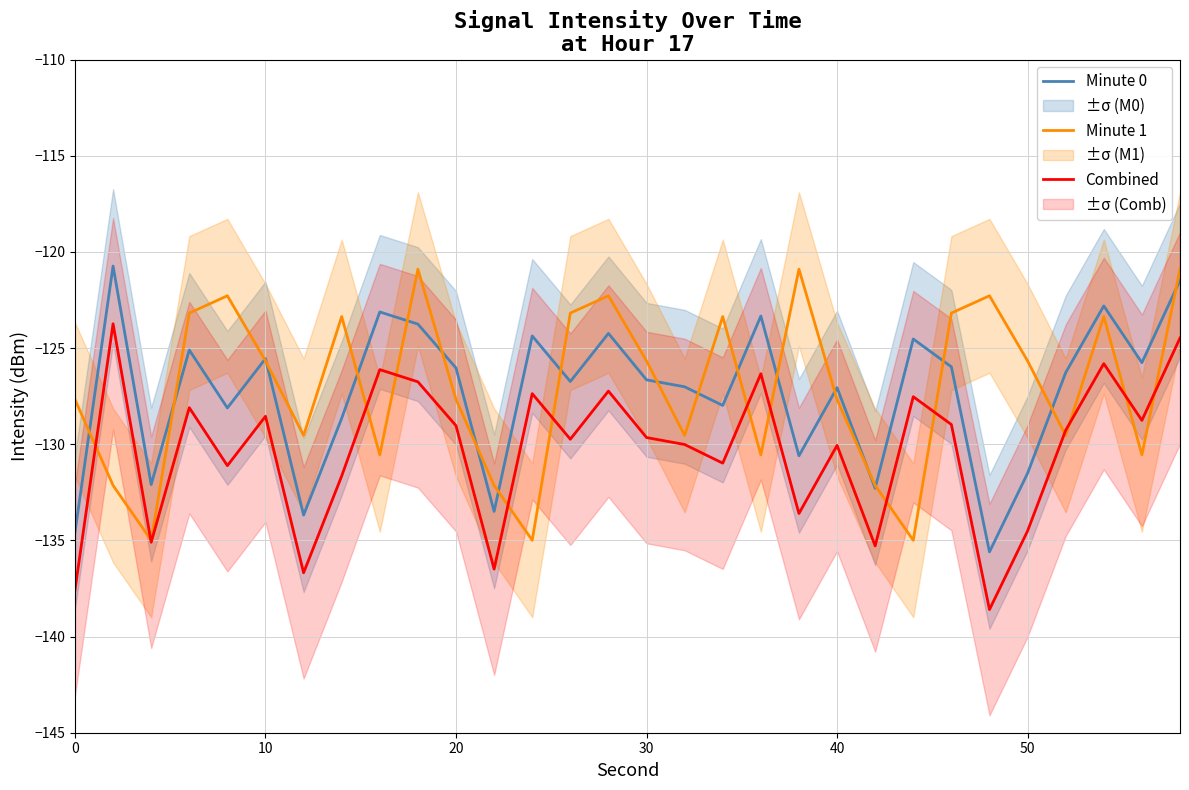

How many data points in Minute 1 are less than -125?

18